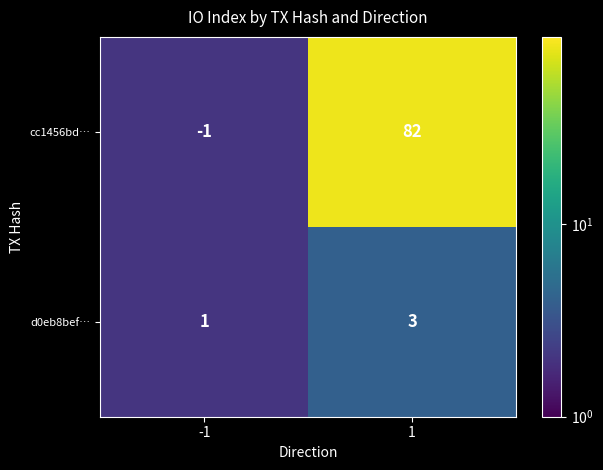

Rank the series at -1 from lowest to highest value.

cc1456bd…, d0eb8bef…